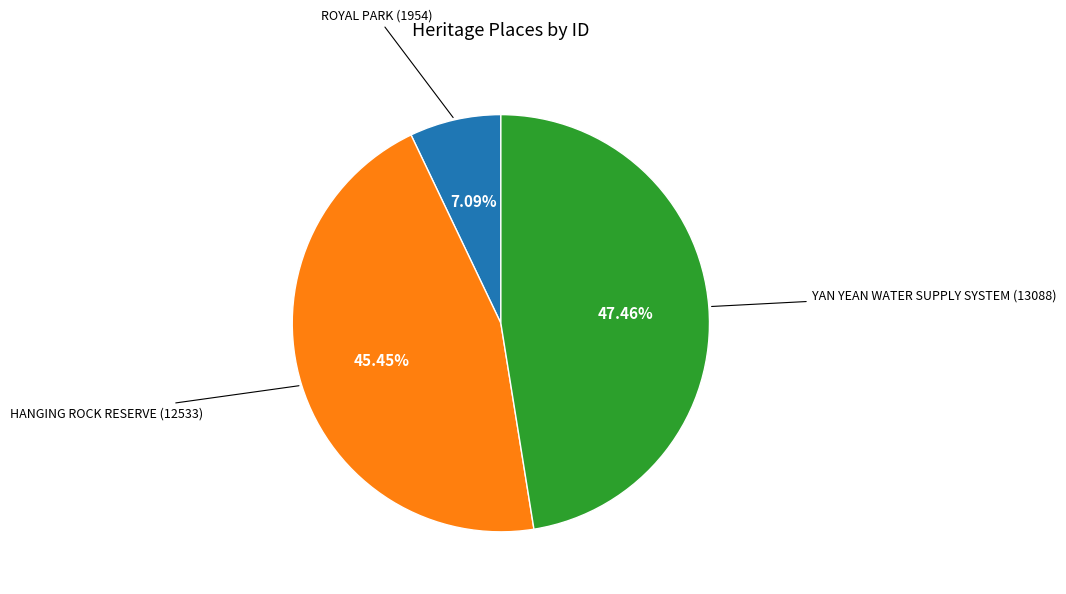

Combined, what portion of the pie is YAN YEAN WATER SUPPLY SYSTEM and HANGING ROCK RESERVE?

92.9%